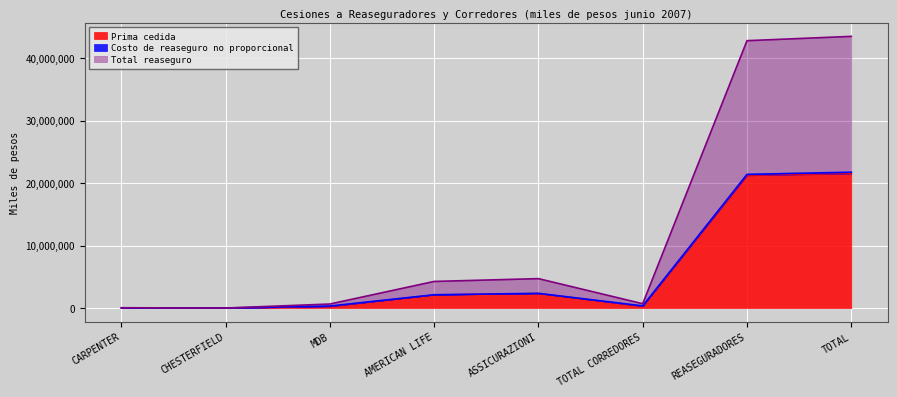

What position from the left is CARPENTER?

1